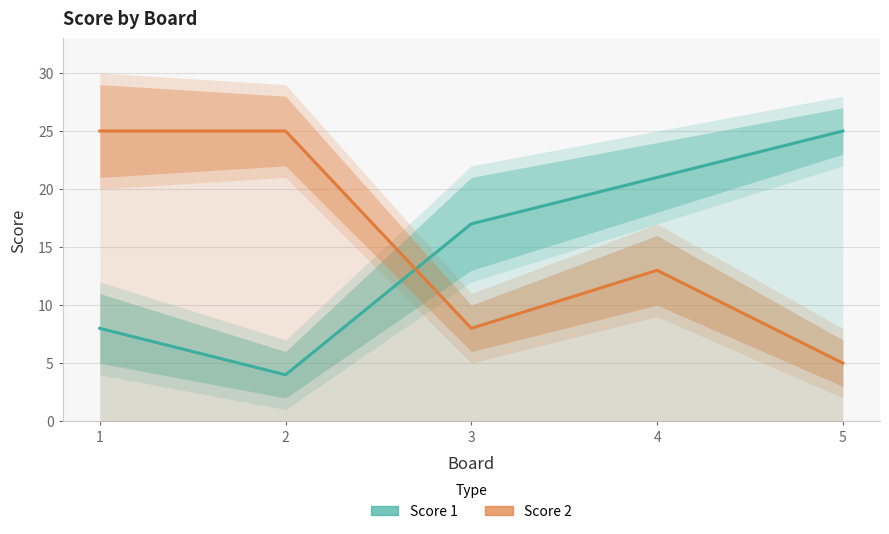

What is the maximum value shown in the chart?

25